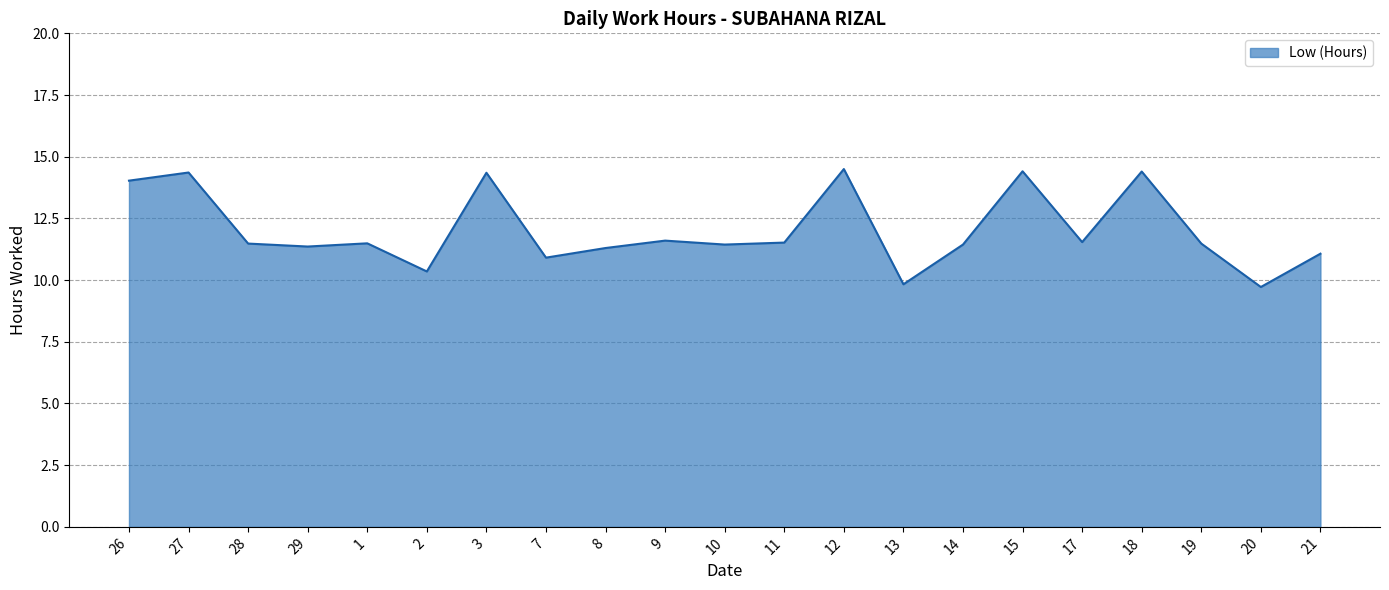

What position from the right is 17?

5